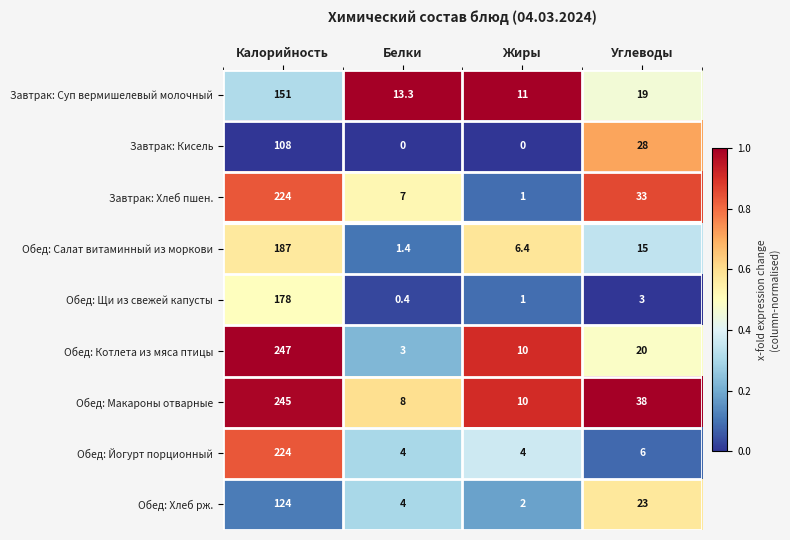

At how many categories does at least one series exceed 0?

4